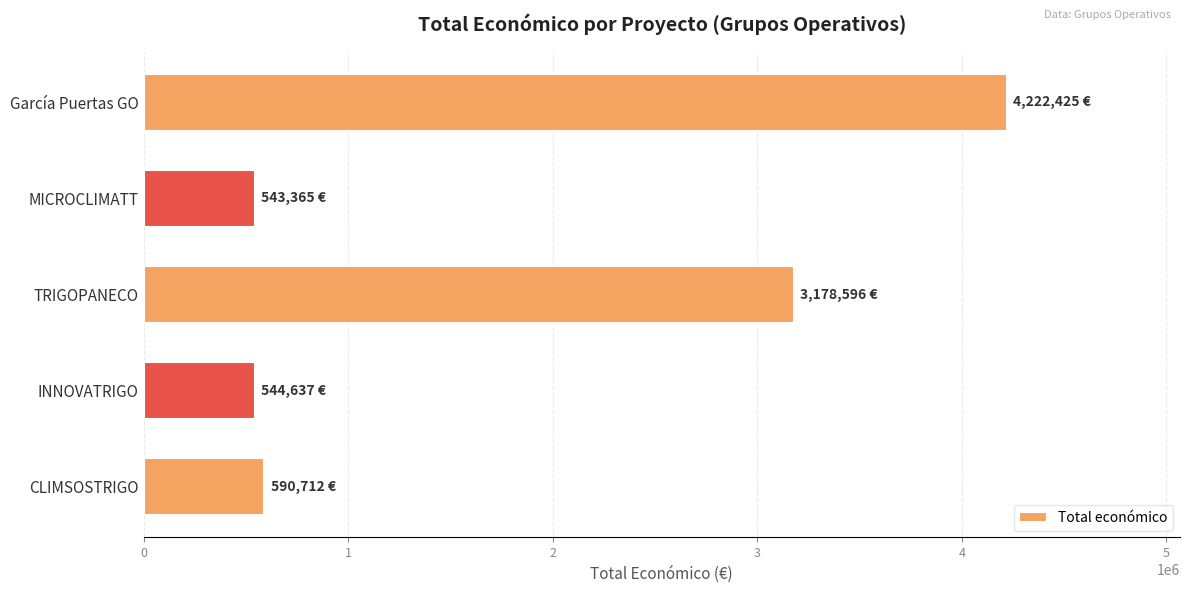

What is the difference between the maximum and minimum values?

3679060